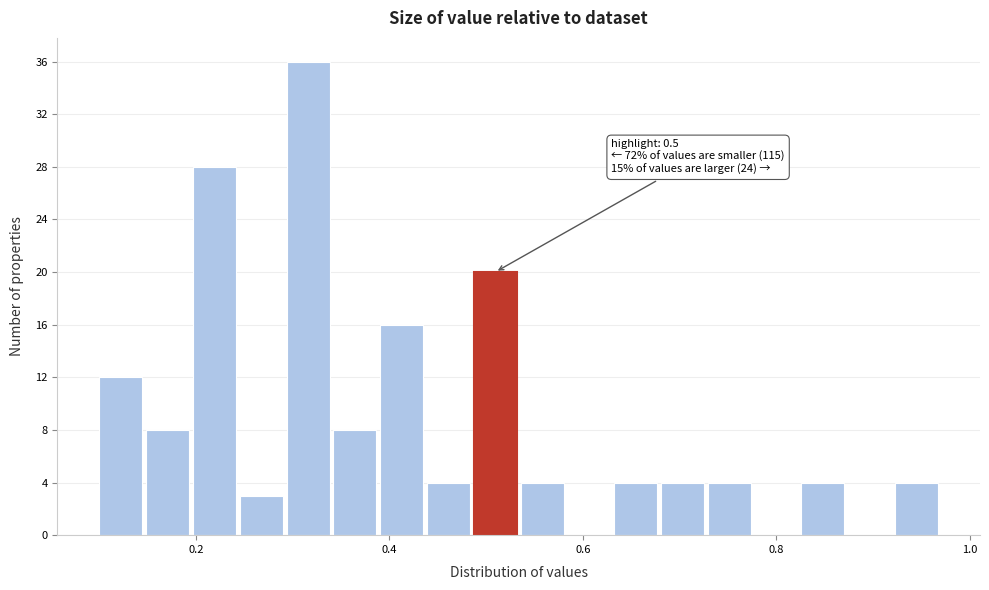

Around what value on the x-axis is the tallest bar? Give the approximate position of its centre, as read against the axis.

0.32